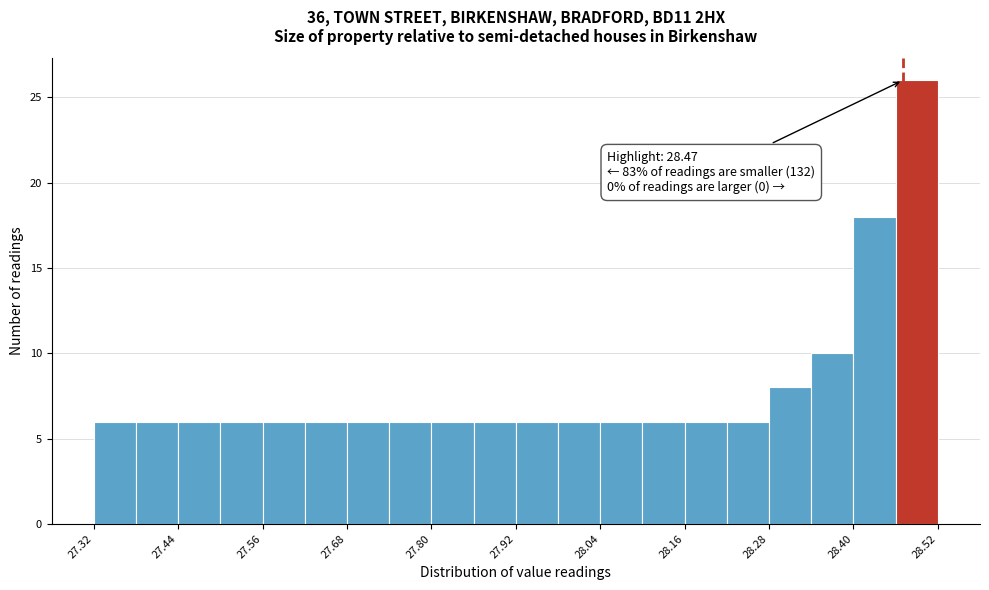

Around what value on the x-axis is the tallest bar? Give the approximate position of its centre, as read against the axis.

28.50